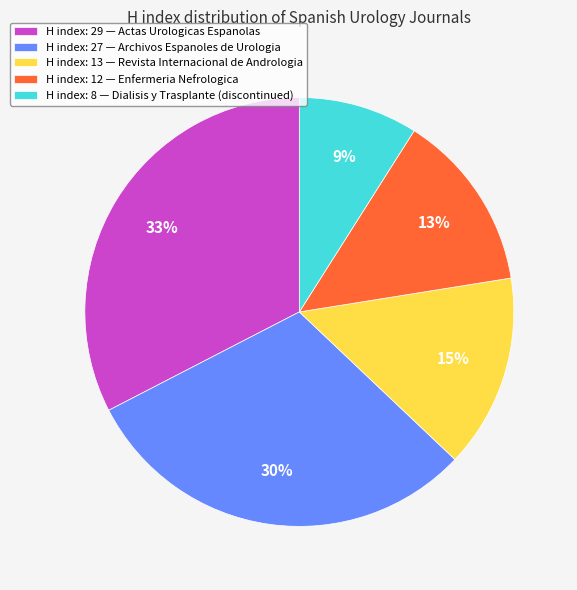

Combined, do H index: 29 — Actas Urologicas Espanolas and H index: 27 — Archivos Espanoles de Urologia account for over 50%?

Yes